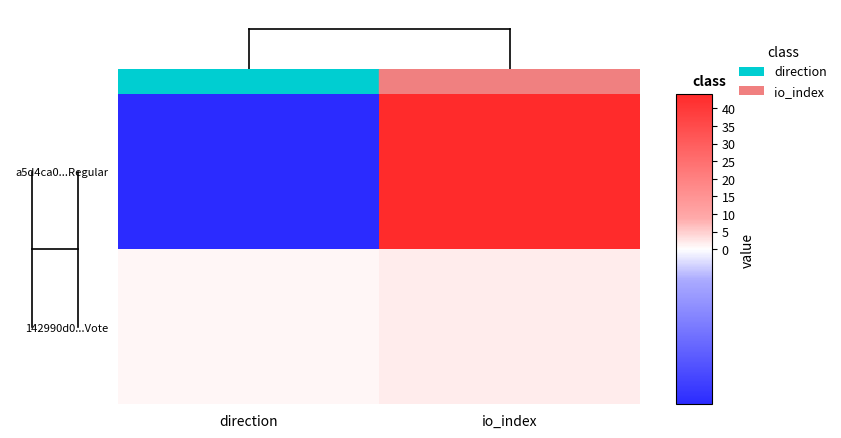

Rank the series by their average value, from lowest to highest.

142990d0...Vote, a5d4ca0...Regular